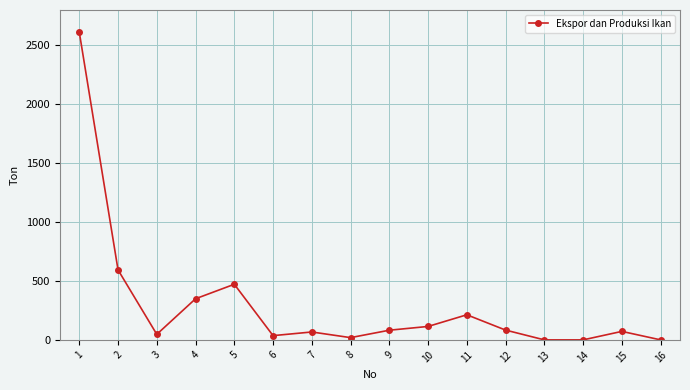

What is the difference between the second highest and second lowest values?

594